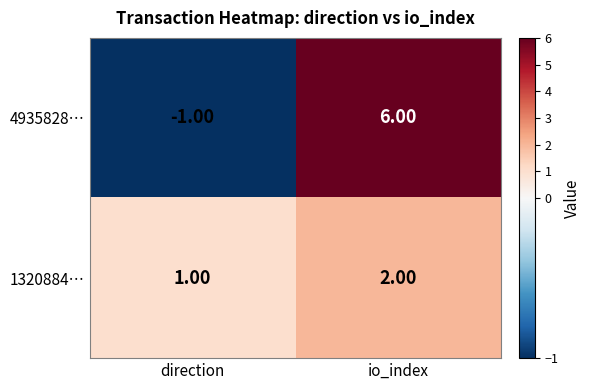

List the series in order of their peak value, highest first.

4935828…, 1320884…